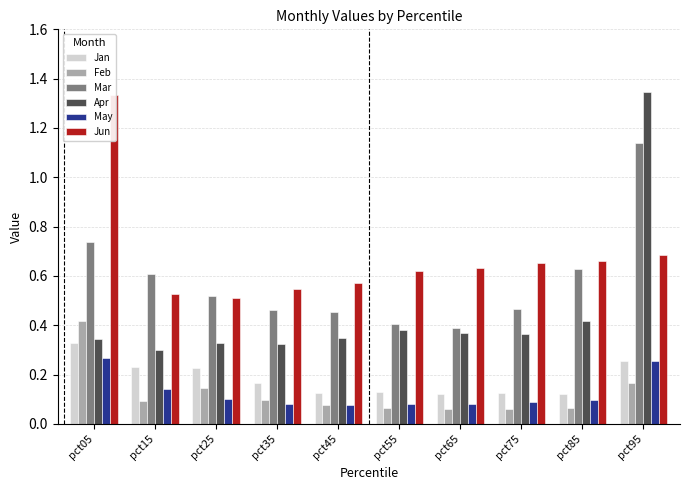

What is the sum of all Feb values?

1.3